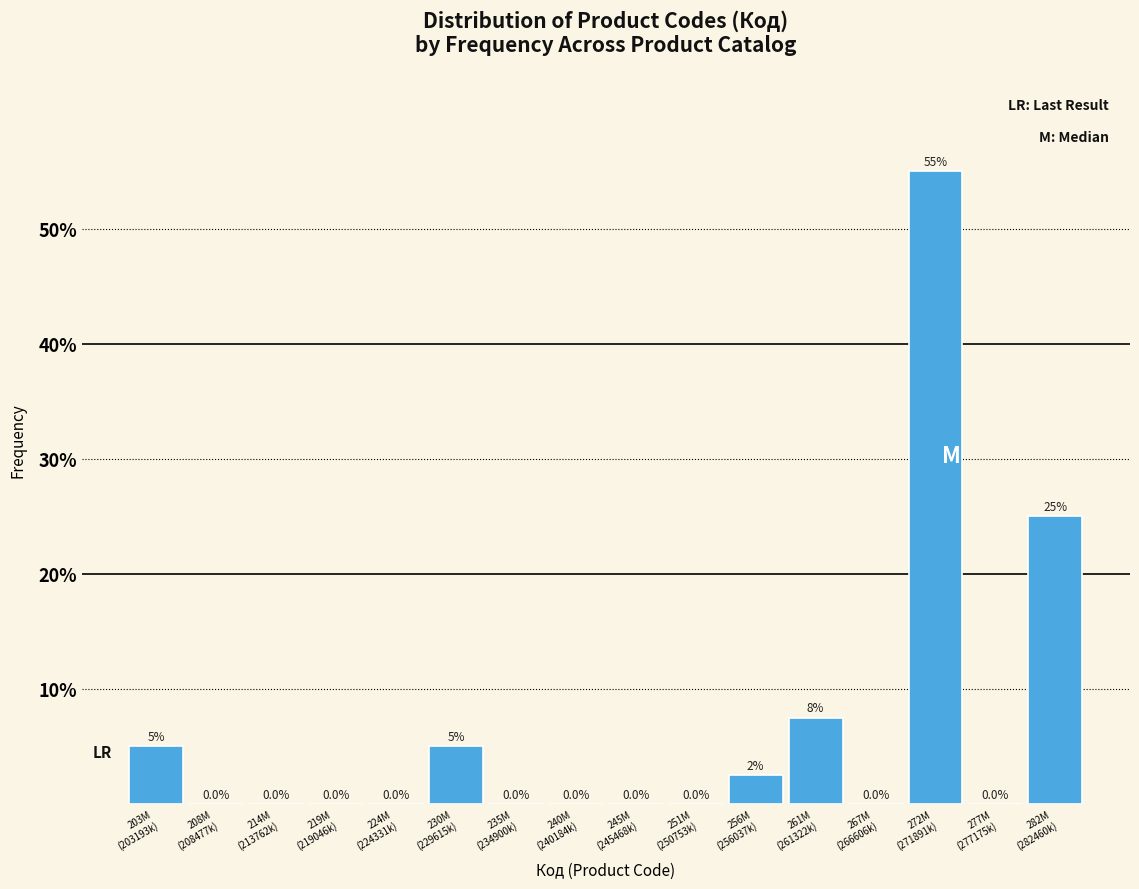

What is the sum of all values?

100.0